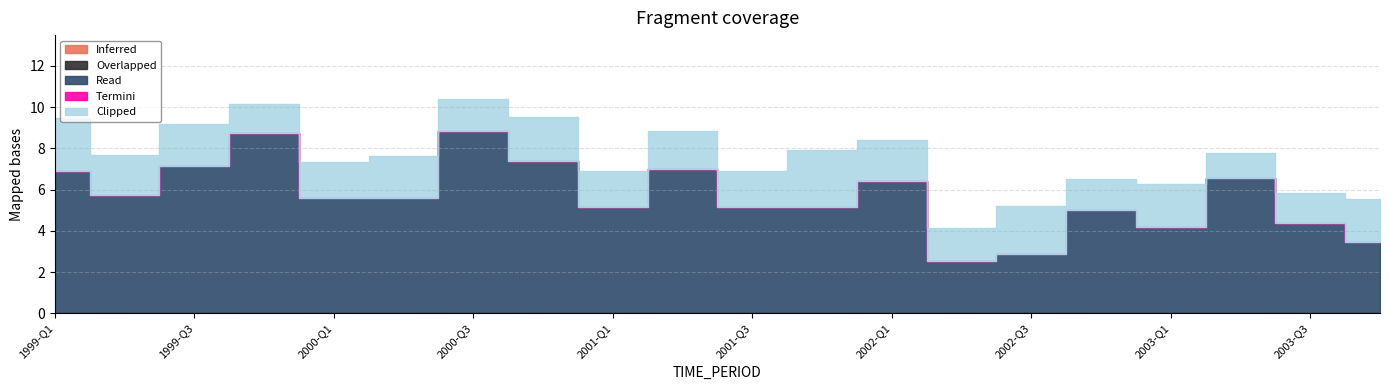

True or false: Clipped and Termini cross at least once.

False